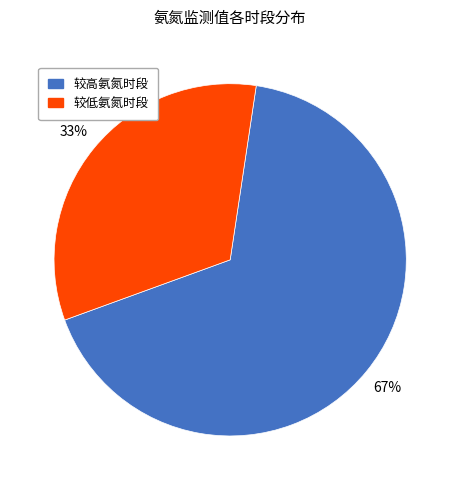

To the nearest percent, what is the average slice percentage?

50%